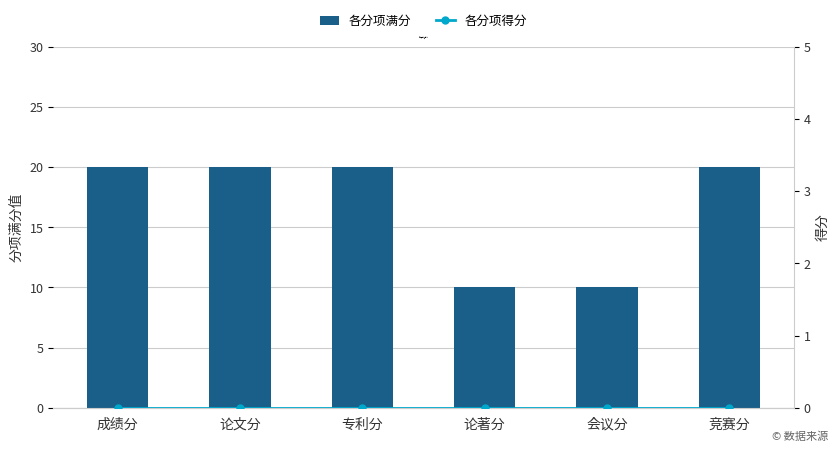

What is the maximum value for 各分项满分?

20